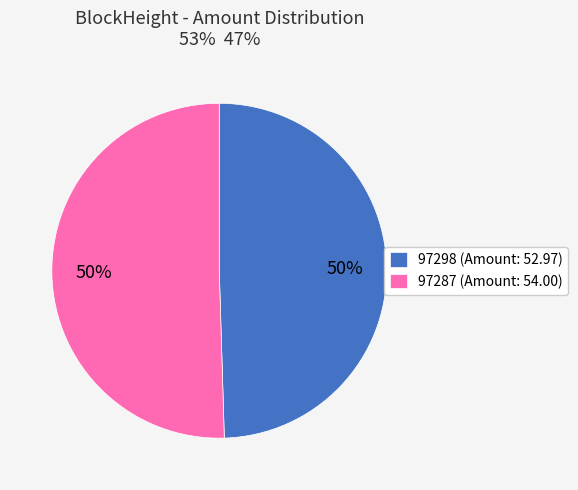

Is it true that 97298 is 56% of the pie?

False